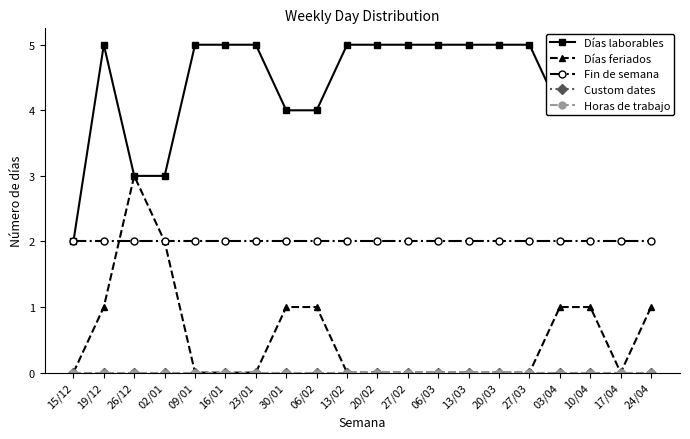

Which series changed the most between 15/12 and 10/04?

Días laborables